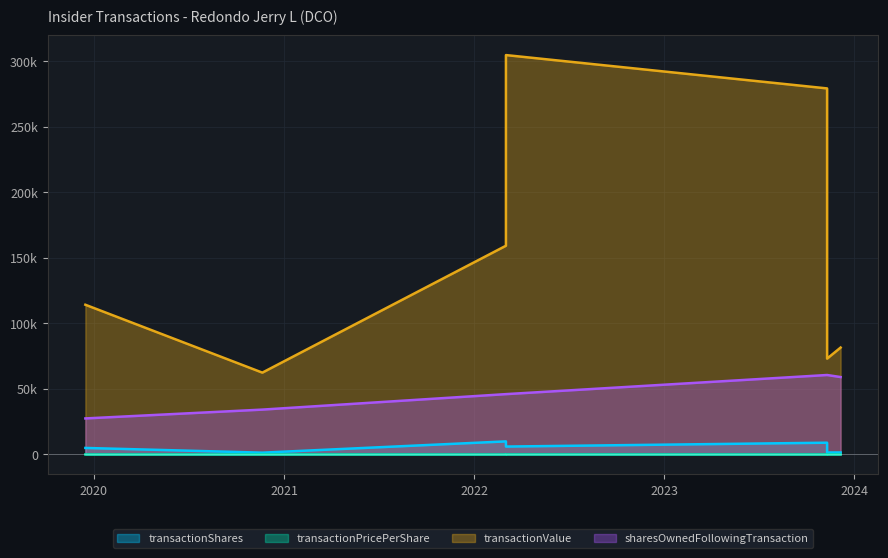

What is the lowest value of the transactionPricePerShare series?

15.9